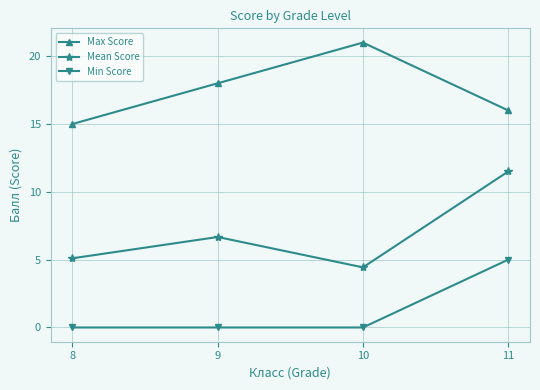

What is the difference between the maximum and minimum values in the Max Score series?

6.0